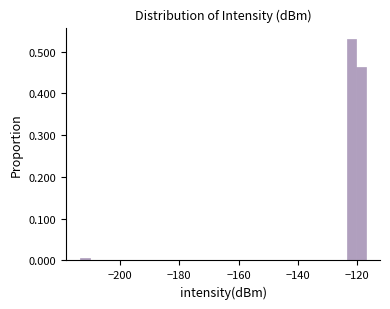

Read against the x-axis, roughly where is the centre of the tallest bar?

-122